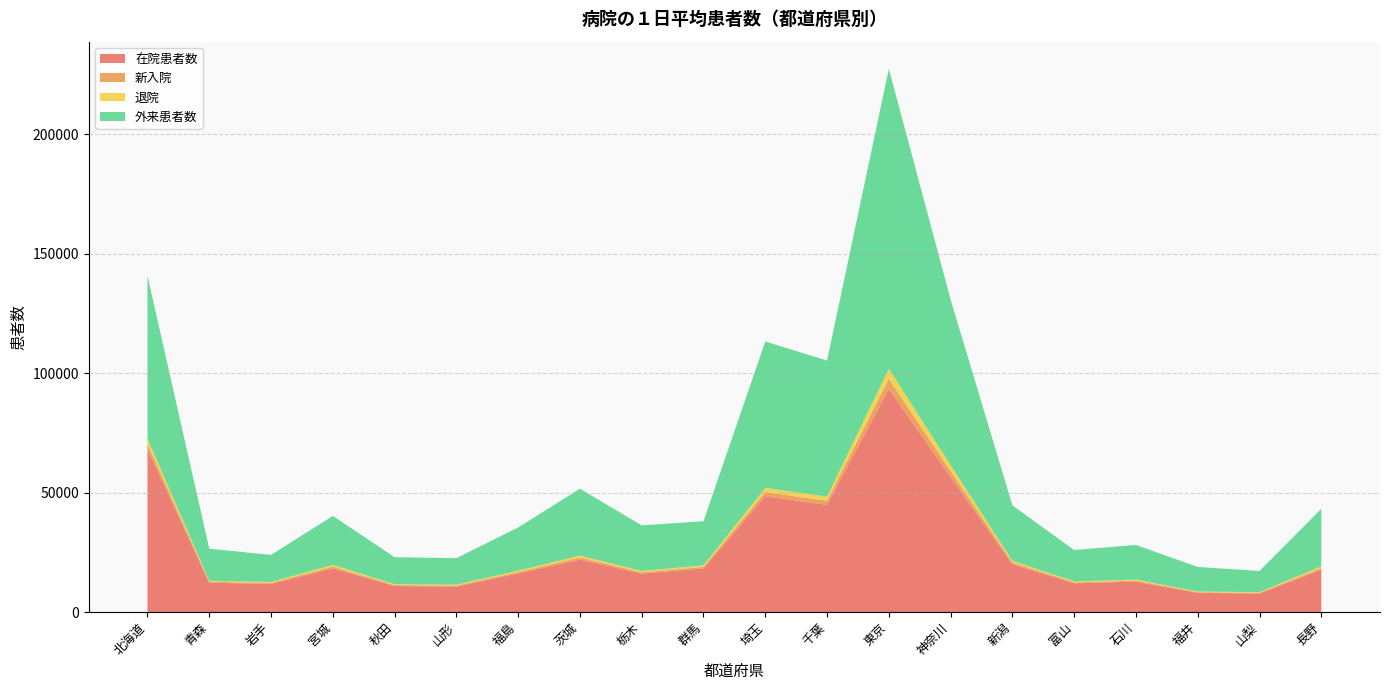

Reading right to left, what are all the values shown in this chart?

在院患者数: 長野=17638	山梨=7756	福井=7994	石川=12722	富山=11995	新潟=20005	神奈川=56424	東京=93293	千葉=44801	埼玉=48443	群馬=18214	栃木=16048	茨城=21976	福島=16138	山形=10655	秋田=10890	宮城=18232	岩手=11753	青森=12255	北海道=68163
新入院: 長野=748	山梨=267	福井=293	石川=417	富山=398	新潟=683	神奈川=2502	東京=4245	千葉=1733	埼玉=1748	群馬=654	栃木=563	茨城=810	福島=574	山形=385	秋田=361	宮城=745	岩手=396	青森=404	北海道=2185
退院: 長野=747	山梨=267	福井=293	石川=417	富山=398	新潟=684	神奈川=2502	東京=4251	千葉=1734	埼玉=1752	群馬=654	栃木=564	茨城=812	福島=575	山形=385	秋田=361	宮城=746	岩手=396	青森=405	北海道=2186
外来患者数: 長野=24066	山梨=8890	福井=10271	石川=14522	富山=13153	新潟=23227	神奈川=69284	東京=125487	千葉=56949	埼玉=61253	群馬=18470	栃木=19079	茨城=27996	福島=18088	山形=11112	秋田=11321	宮城=20503	岩手=11346	青森=13429	北海道=68156